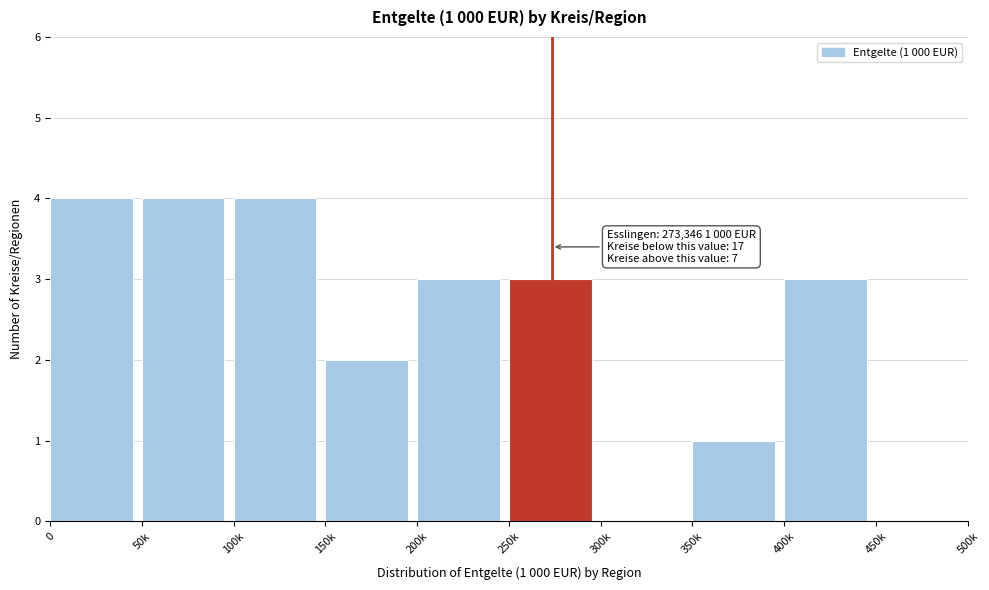

Reading right to left, extract all data points from this chart.

450k=0	400k=3	350k=1	300k=0	250k=3	200k=3	150k=2	100k=4	50k=4	0=4